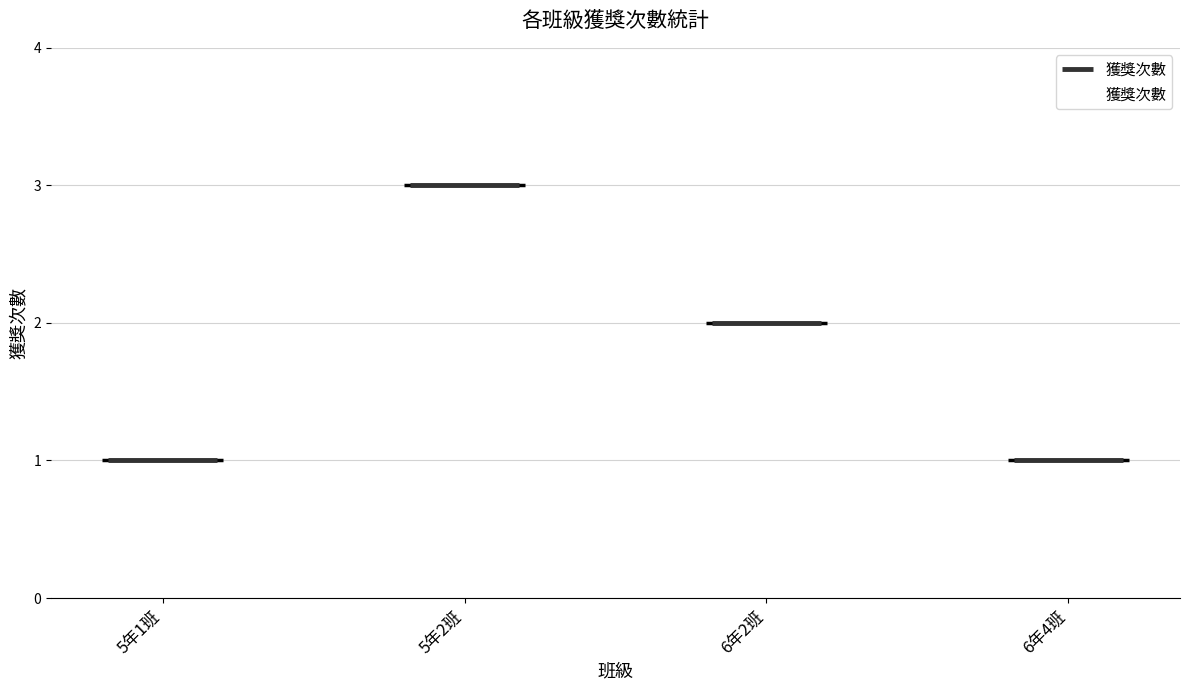

Rank the categories by value from lowest to highest.

5年1班, 6年4班, 6年2班, 5年2班